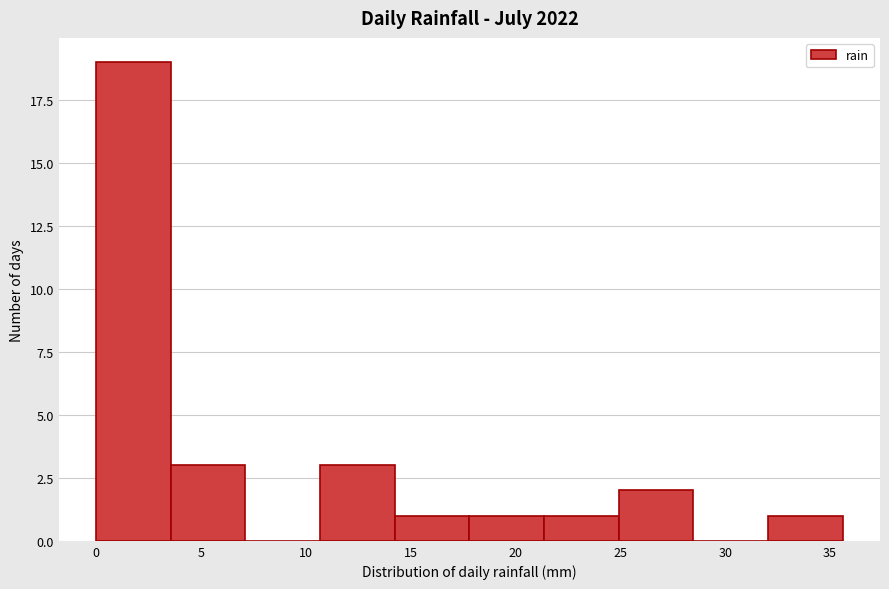

Reading left to right, list every bar in this chart as the range it spans on the x-axis followed by its height. Neither the bar edges nor the heights are printed on the chart, so give them approximately, as read against the axes.

0.0 to 3.5: 19
3.5 to 7.0: 3
7.0 to 10.5: 0
10.5 to 14.0: 3
14.0 to 18.0: 1
18.0 to 21.5: 1
21.5 to 25.0: 1
25.0 to 28.5: 2
28.5 to 32.0: 0
32.0 to 35.5: 1